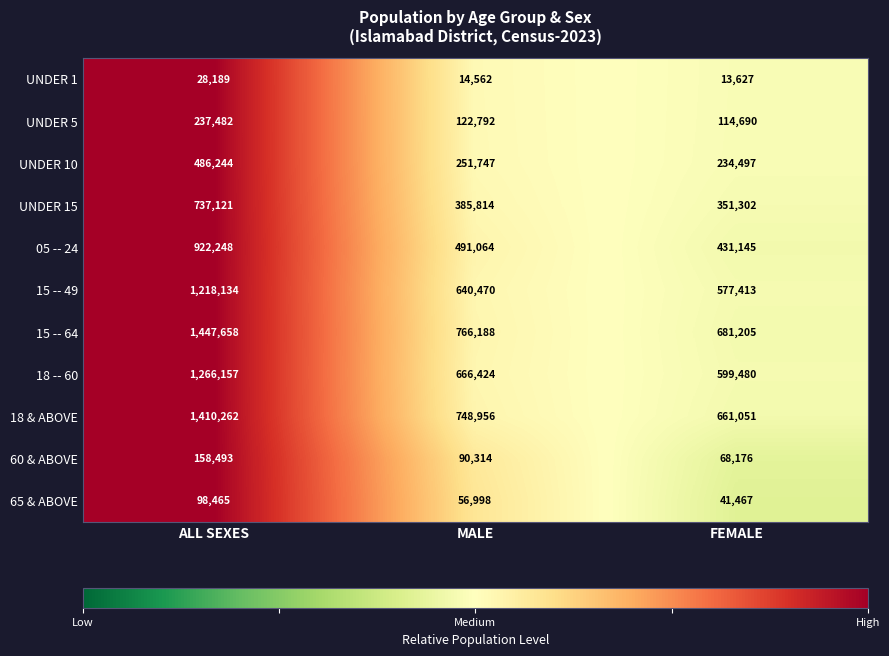

What is the smallest value displayed?

13627